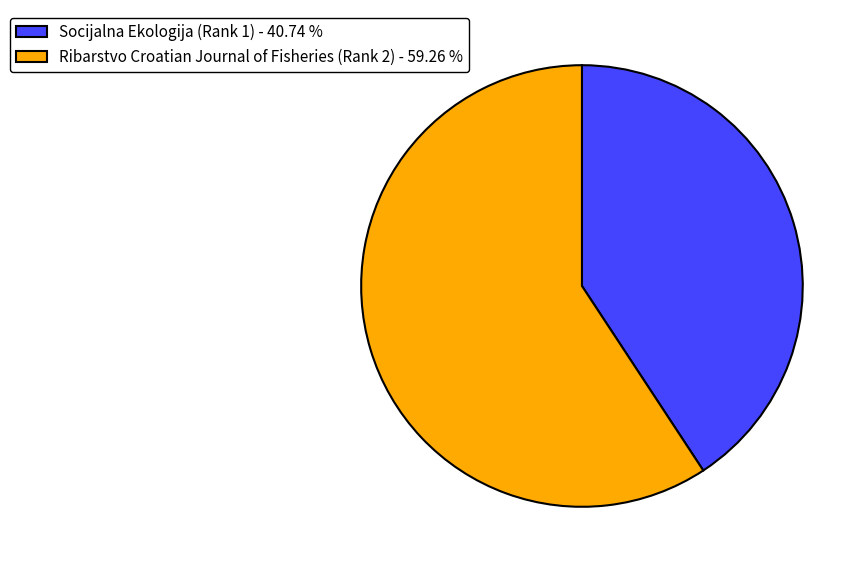

Does Socijalna Ekologija (Rank 1) - 40.74 % account for over 50% of the chart?

No